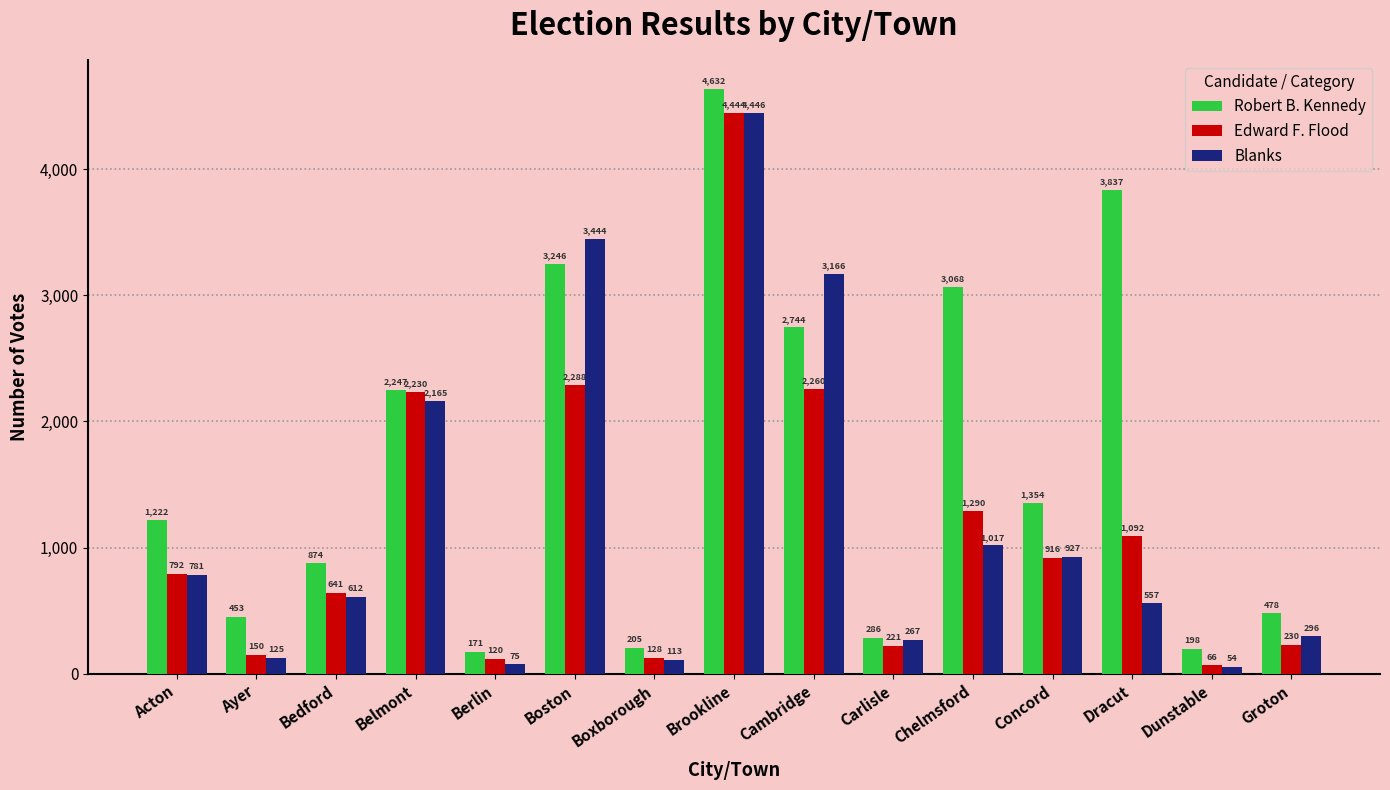

What is the minimum value for Blanks?

54